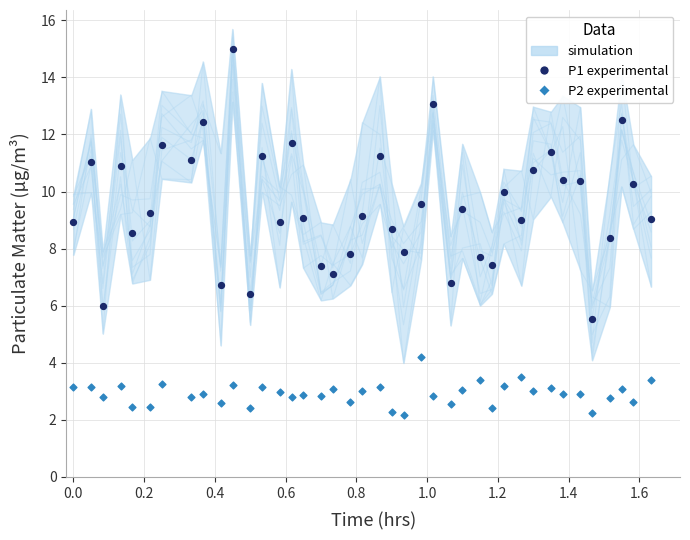

Across all data points, what is the range of X values (max minus min)?

1.6